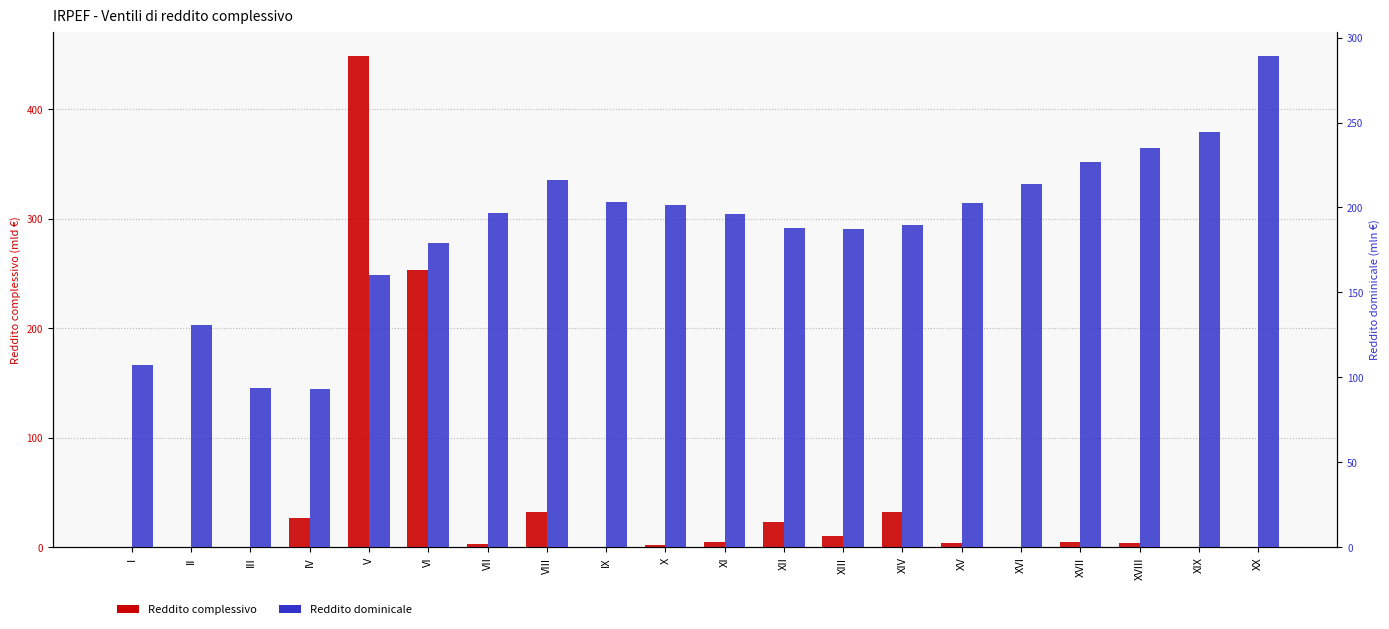

What is the minimum value for Reddito complessivo?

0.1